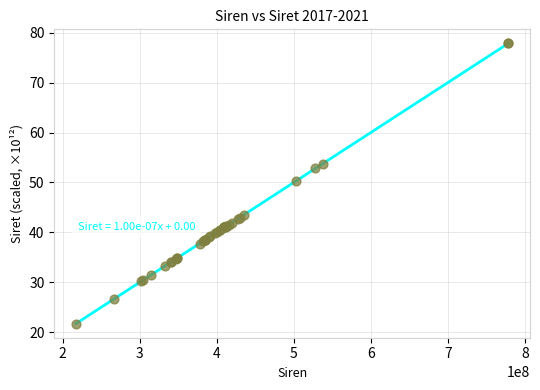

What Y value in the scatter plot is closest to 49?

50.3